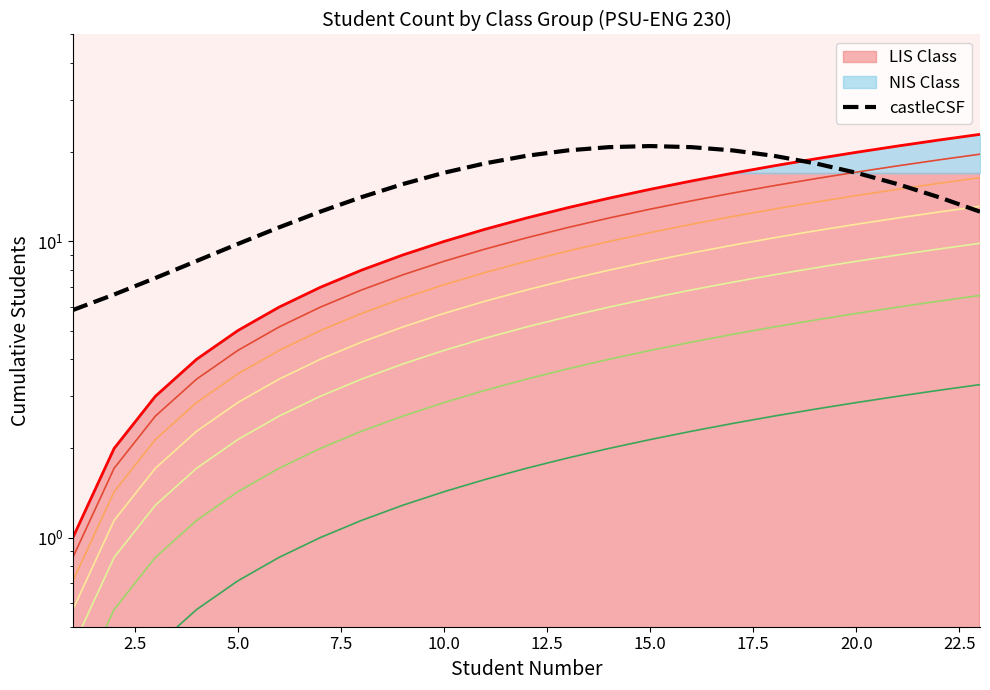

Count the number of values greater than 15.

13